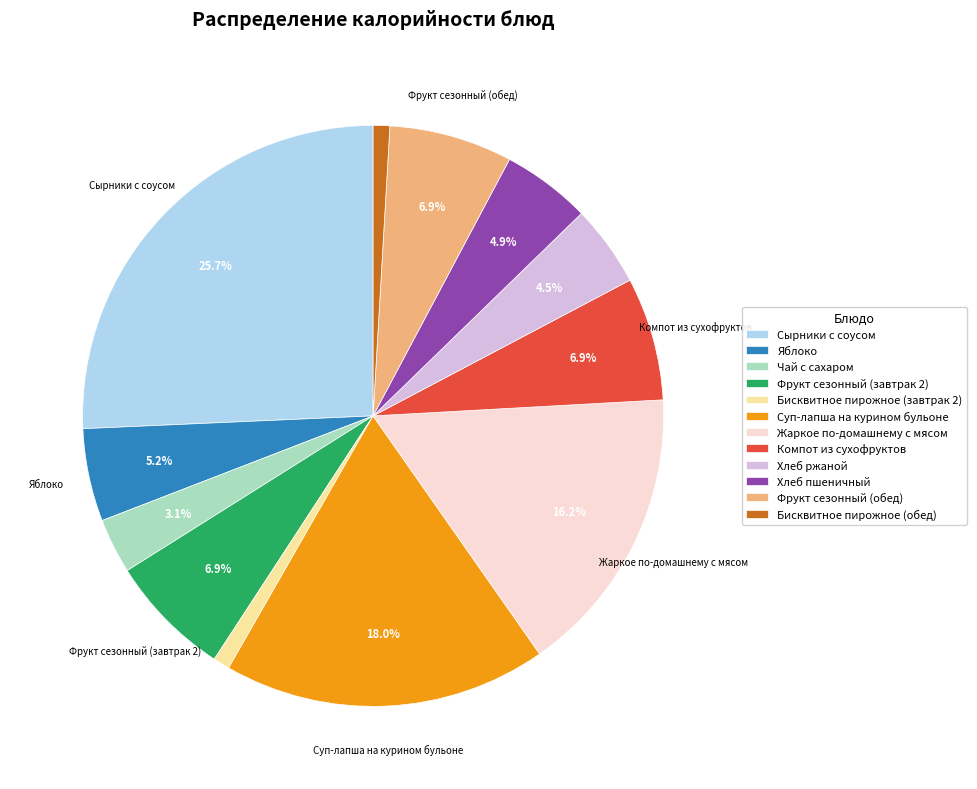

Is there a majority slice in this chart?

No